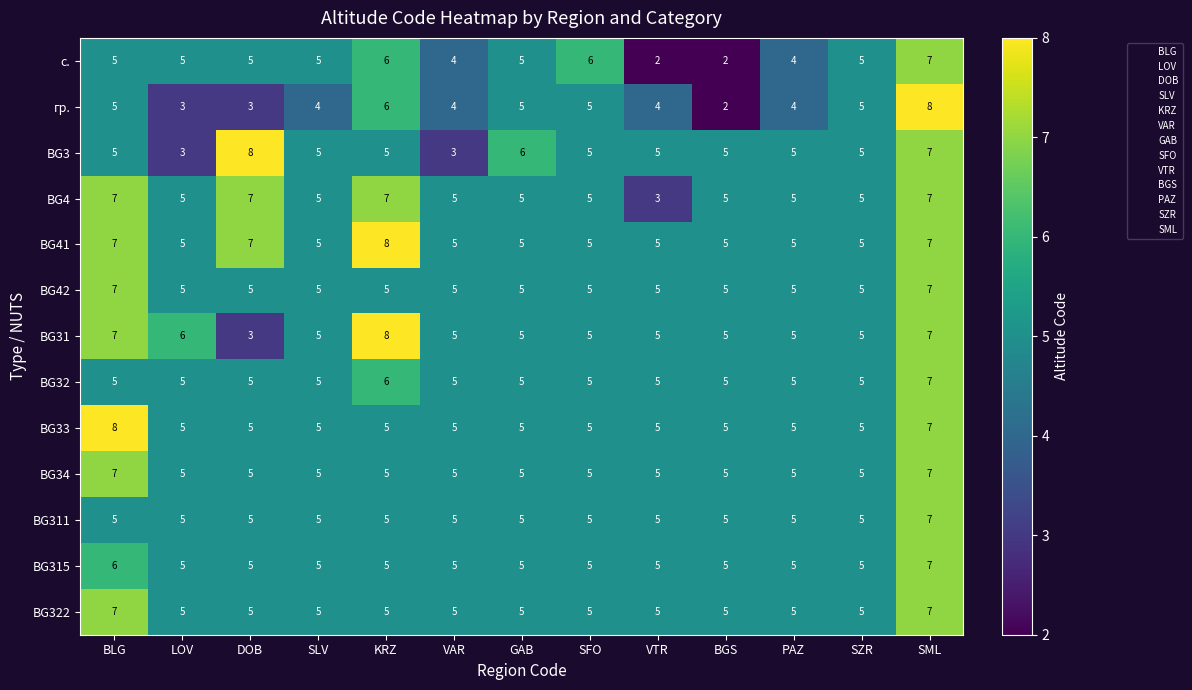

At which category is the sum across all series the highest?

SML